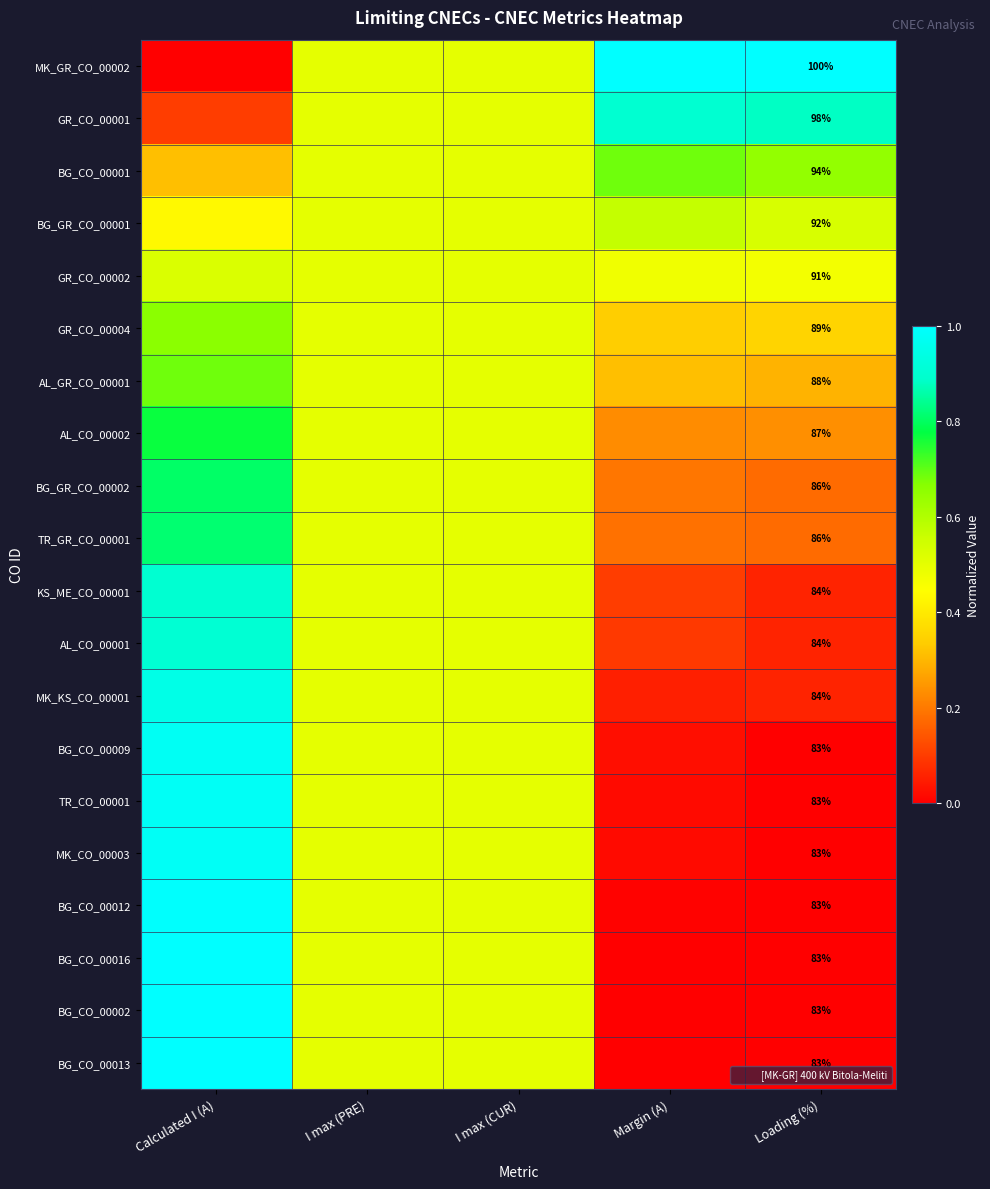

What is the difference between the BG_GR_CO_00002 values at Margin (A) and I max (CUR)?

0.3